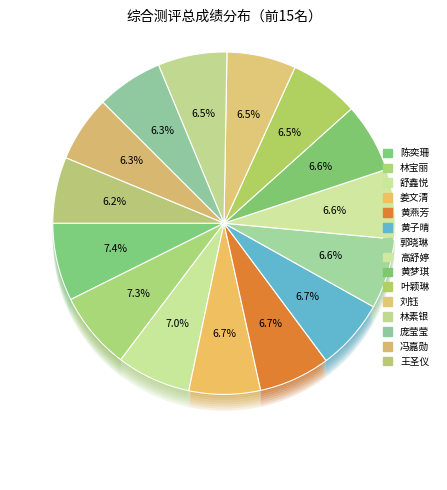

Count the number of slices in the pie.

15